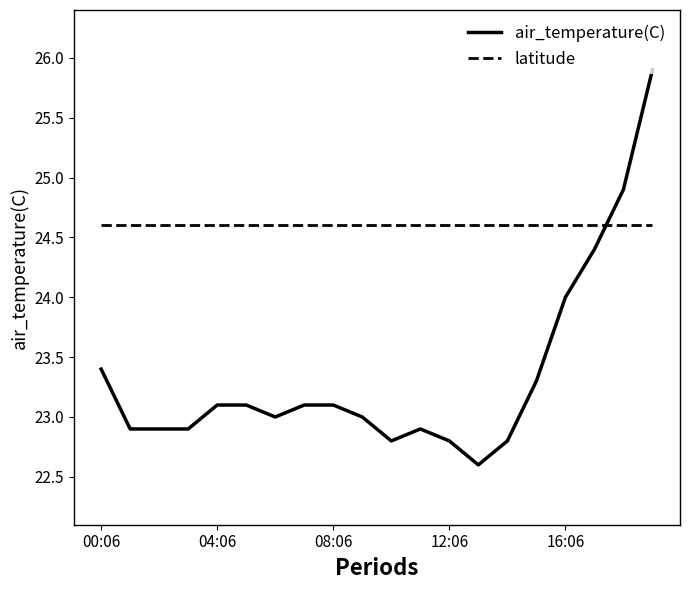

Is this an area chart (filled region under the line)?

No